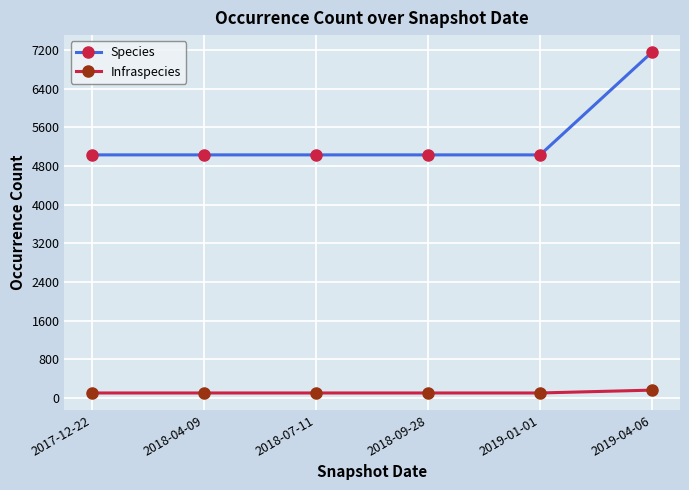

True or false: Species and Infraspecies intersect in this chart.

False